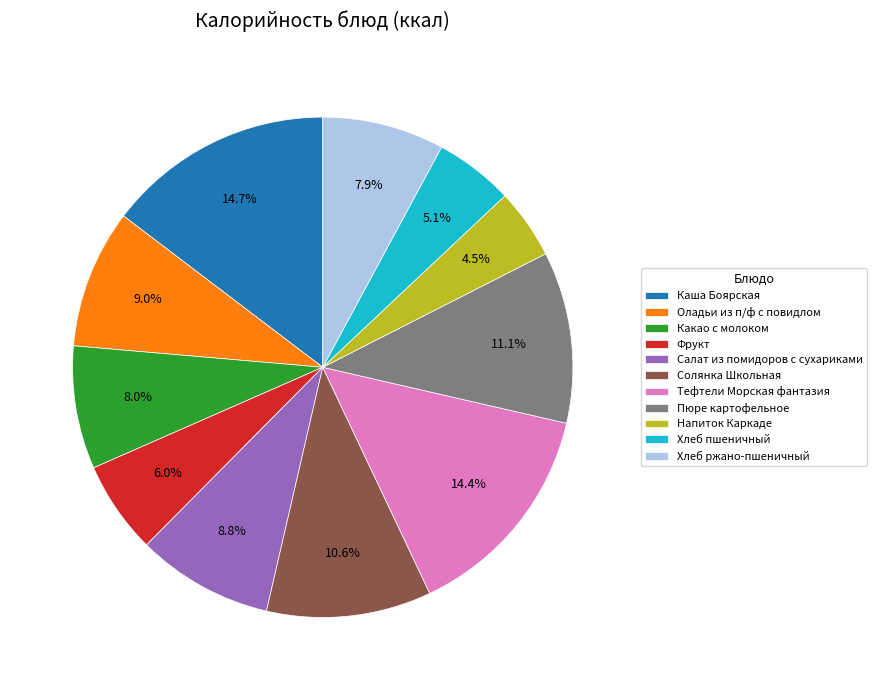

To the nearest percent, what is the difference between the largest and smallest slice percentages?

10%